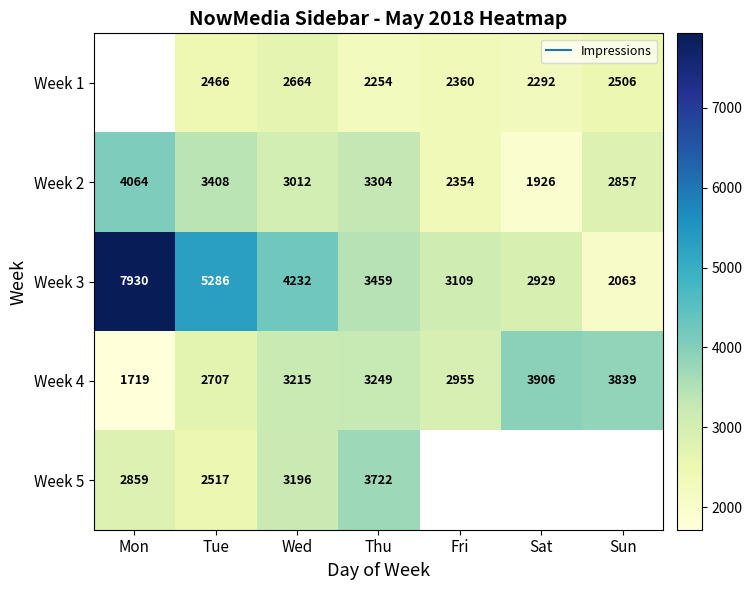

What is the approximate value of Week 3 at Thu?

3459.0